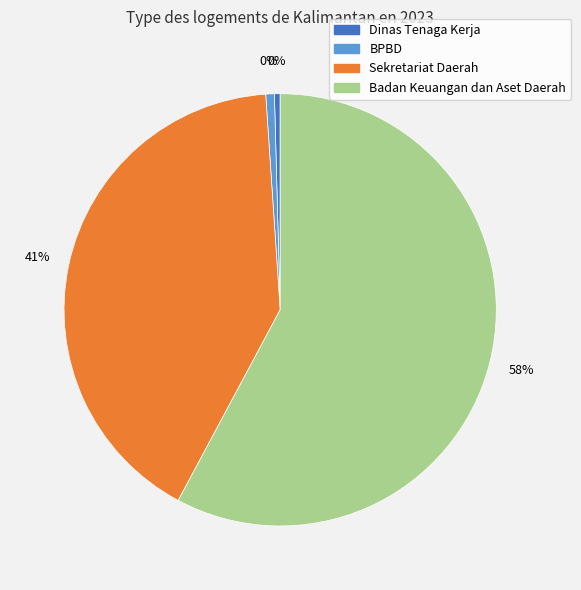

Which has a higher value, Dinas Tenaga Kerja dan Transmigrasi or SEKRETARIAT DAERAH PROVINSI KALIMANTAN?

SEKRETARIAT DAERAH PROVINSI KALIMANTAN